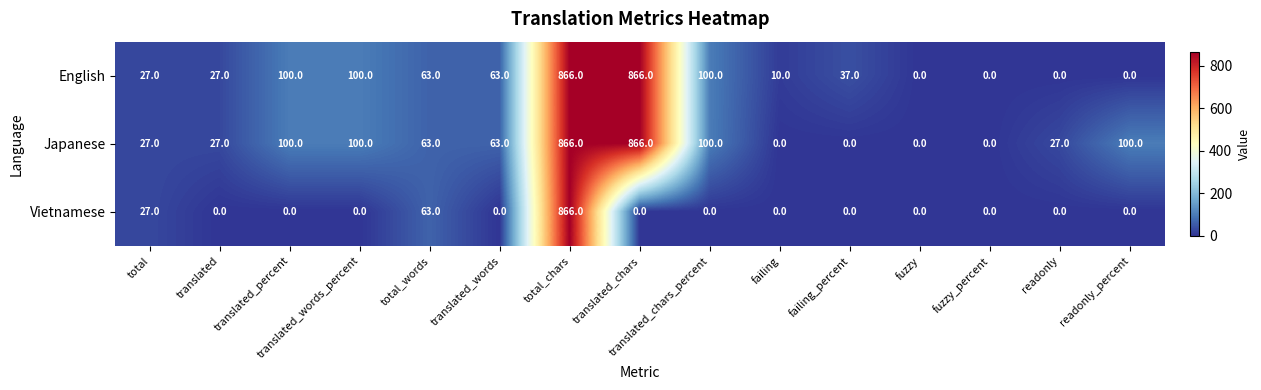

Which series changed the most between translated_words and total_chars?

Vietnamese